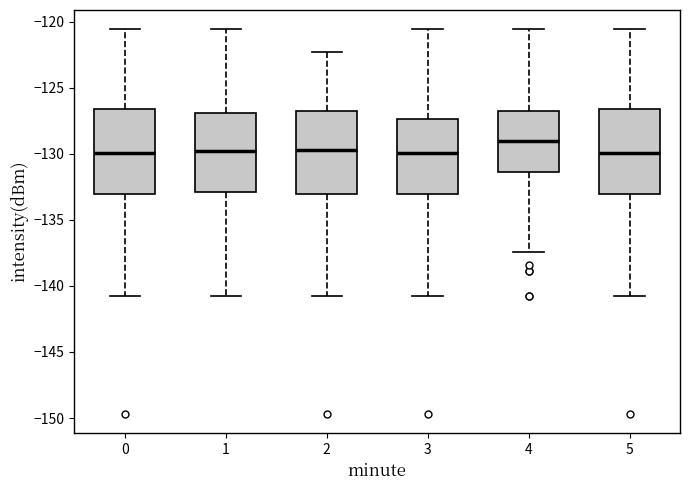

Reading left to right, transcribe this box plot: for each box, give where its median line is, the range the box spans, and where its two whiskers end, as read against the y-axis. The values are not printed on the chart, so give them approximately, as read against the axis.

0: median -130.0, box -133.0 to -126.5, whiskers -140.5 to -120.5
1: median -130.0, box -133.0 to -127.0, whiskers -140.5 to -120.5
2: median -129.5, box -133.0 to -126.5, whiskers -140.5 to -122.5
3: median -130.0, box -133.0 to -127.5, whiskers -140.5 to -120.5
4: median -129.0, box -131.5 to -126.5, whiskers -137.5 to -120.5
5: median -130.0, box -133.0 to -126.5, whiskers -140.5 to -120.5